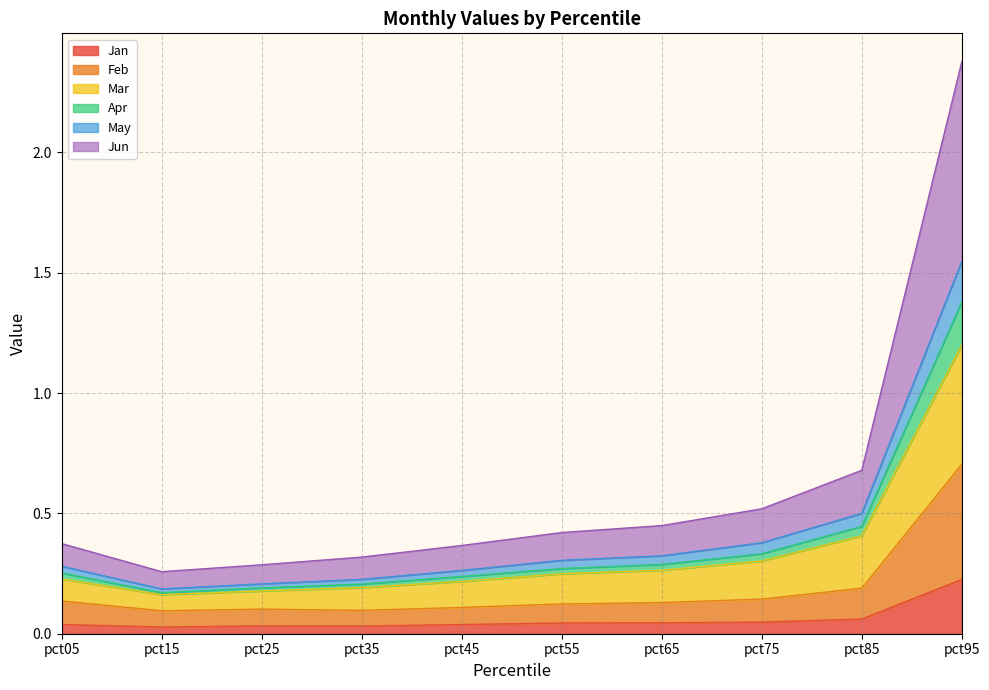

What is the sum of the Jan values at pct75 and pct45?

0.1